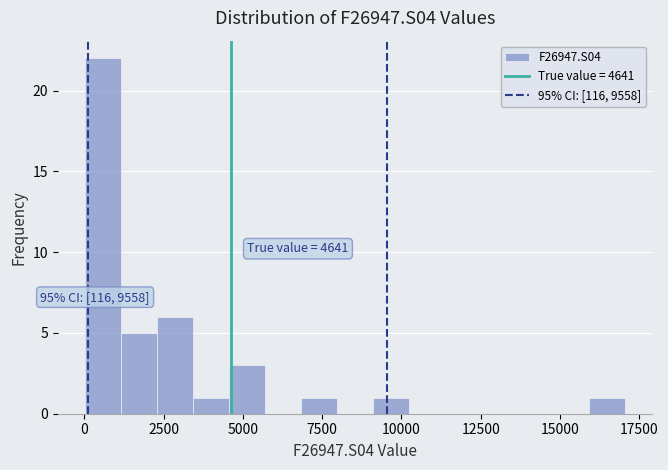

Read against the x-axis, roughly where is the centre of the tallest bar?

500